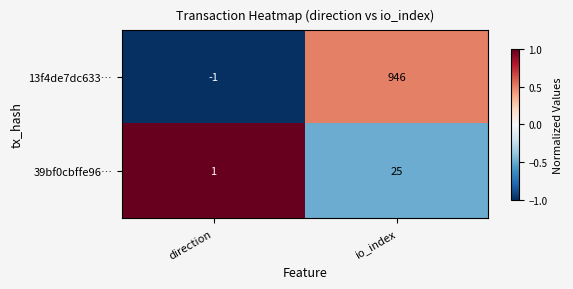

Count the number of categories in the chart.

2